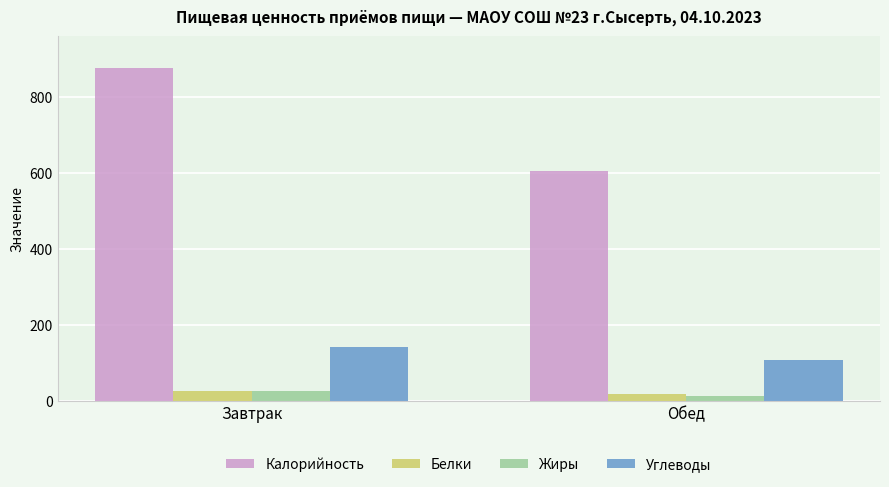

The value of Жиры at Обед is 13.7. True or false?

True